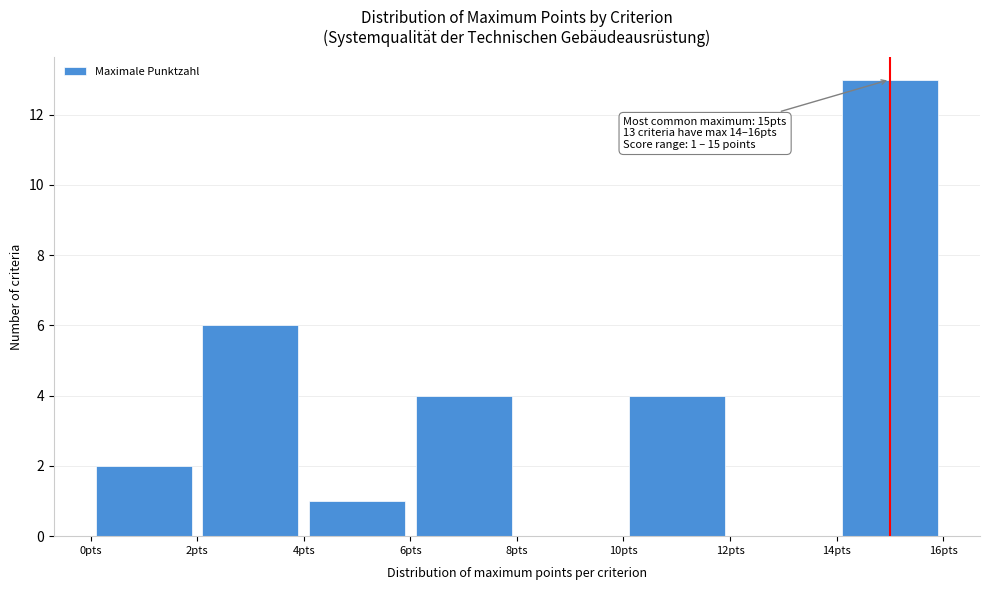

Which range on the x-axis has the tallest bar?

14 to 16